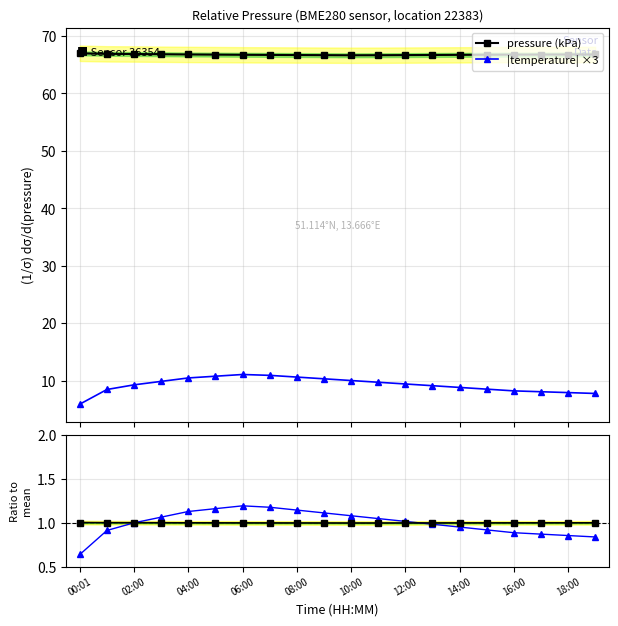

List the series in order of their peak value, lowest first.

pressure ratio, temp ratio, |temperature| ×3, pressure (kPa)